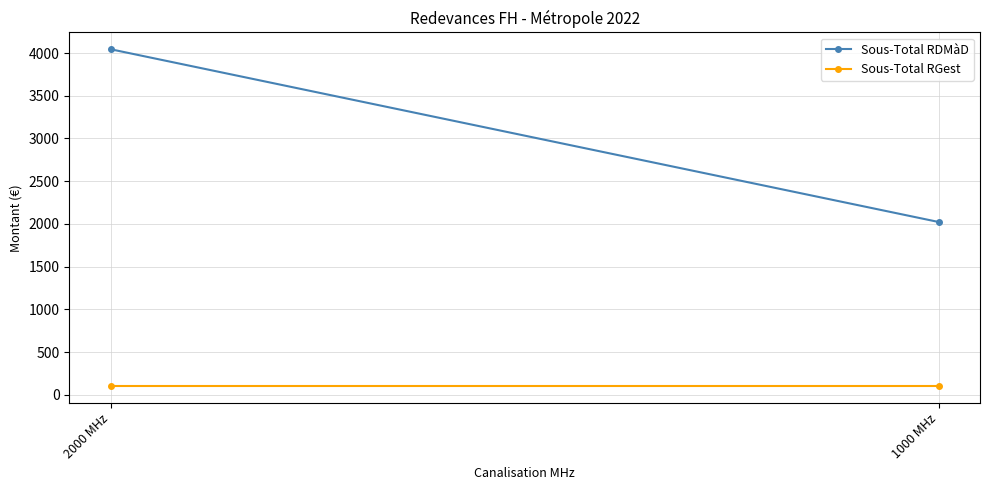

The Sous-Total RGest series shows 168.3 at 2000 MHz. True or false?

False